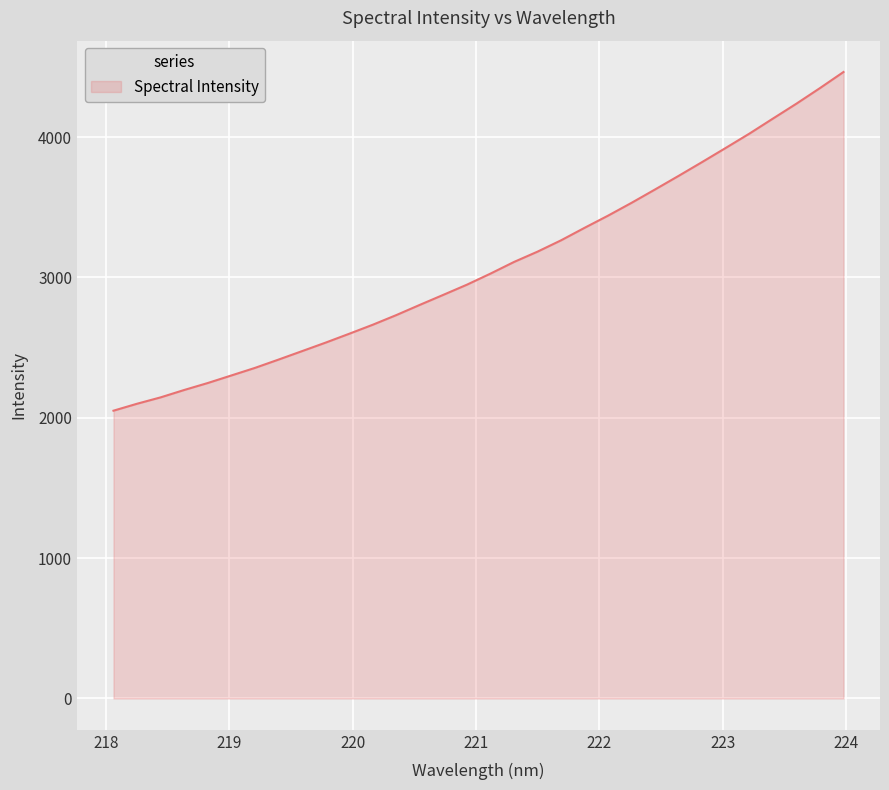

What is the smallest value displayed?

2050.5